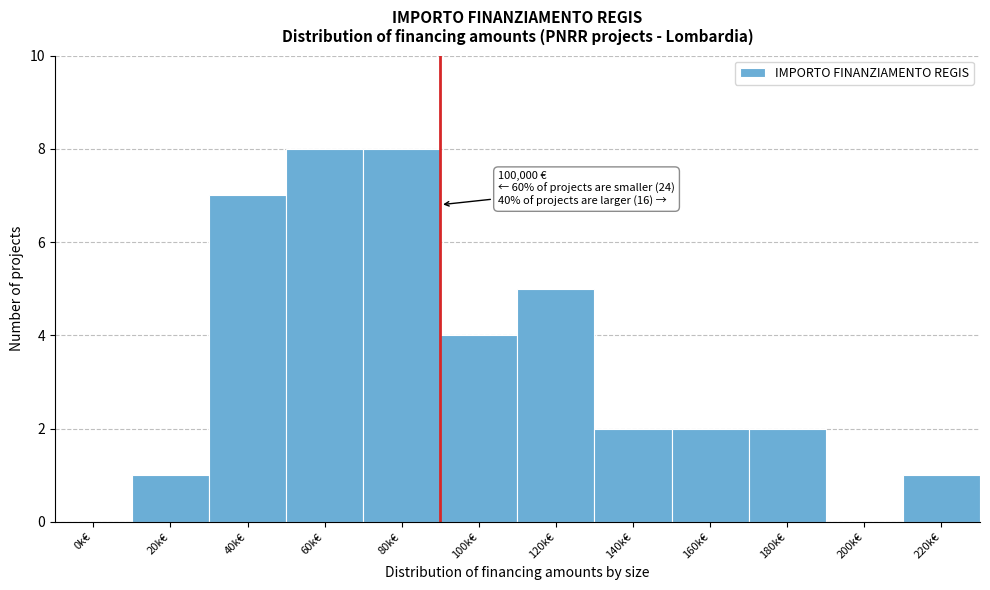

Reading left to right, what are all the values shown in this chart?

0k€=0	20k€=1	40k€=7	60k€=8	80k€=8	100k€=4	120k€=5	140k€=2	160k€=2	180k€=2	200k€=0	220k€=1